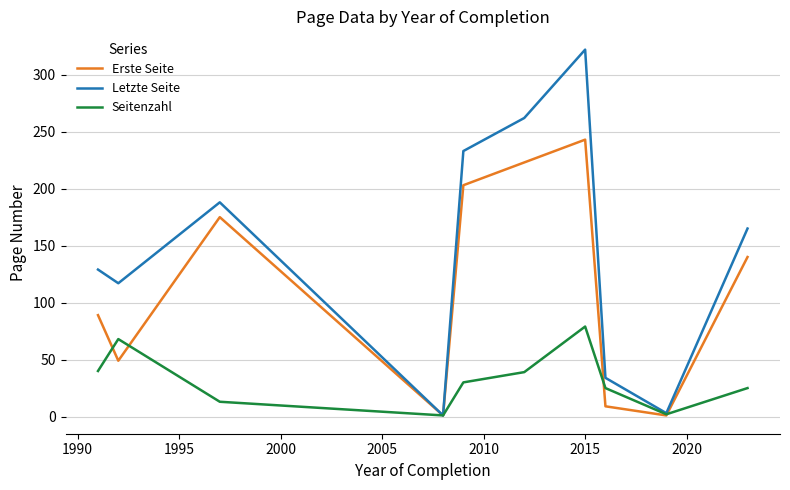

What is the maximum value for Seitenzahl?

79